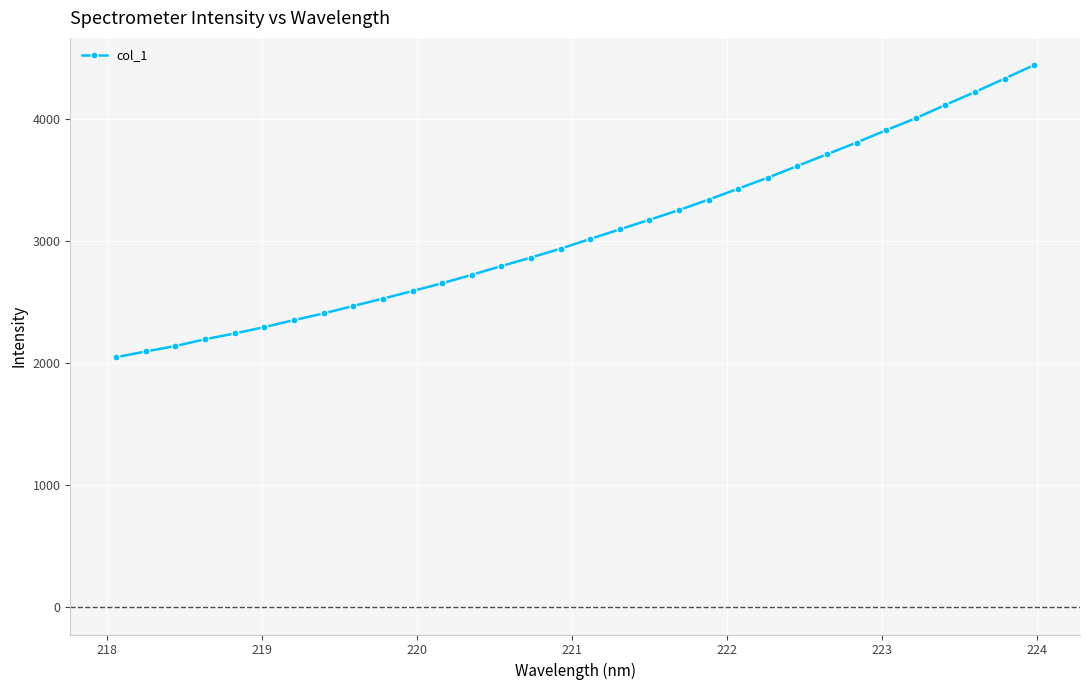

What is the maximum value shown in the chart?

4438.3